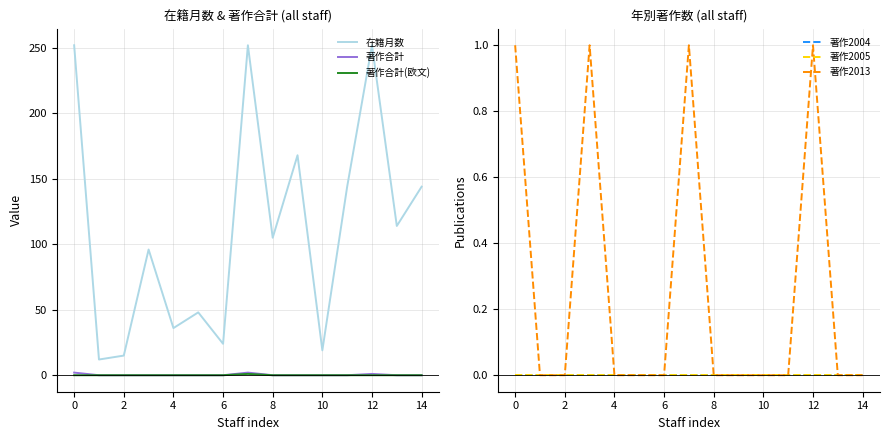

Is it true that 在籍月数 equals 34 at 10?

False